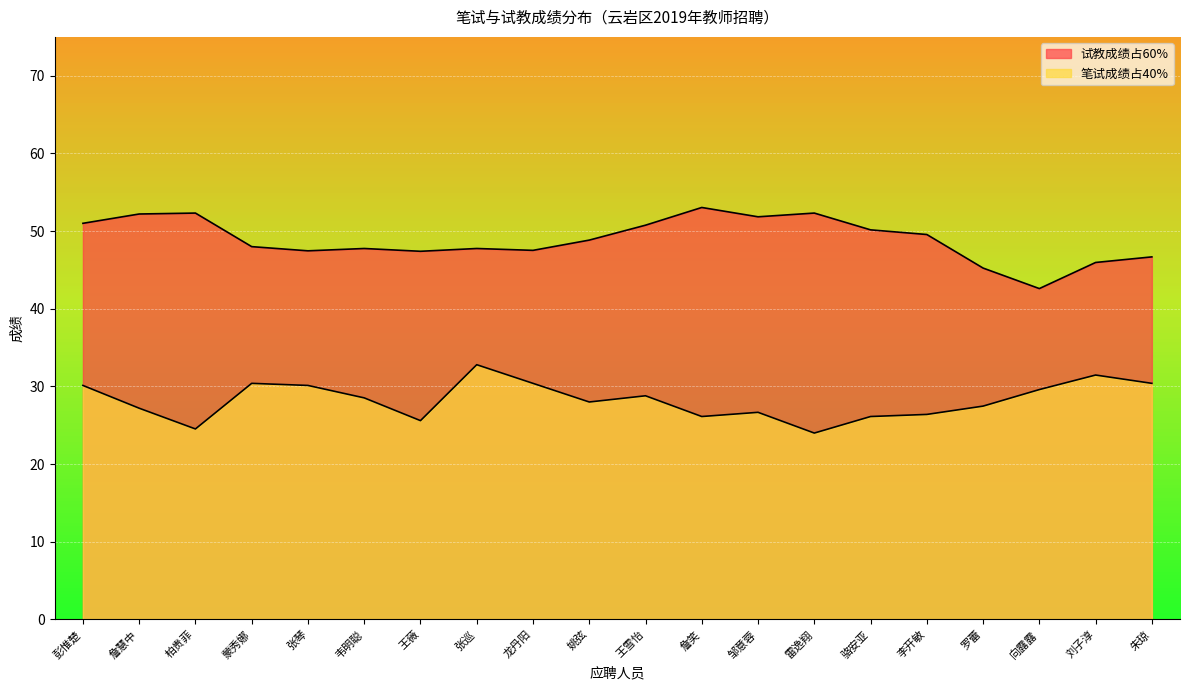

Reading right to left, transcribe all the data shown in this chart.

试教成绩占60%: 46.7	46.0	42.6	45.2	49.6	50.2	52.3	51.8	53.0	50.8	48.8	47.5	47.8	47.4	47.8	47.5	48.0	52.3	52.2	51.0
笔试成绩占40%: 30.4	31.5	29.6	27.5	26.4	26.1	24.0	26.7	26.1	28.8	28.0	30.4	32.8	25.6	28.5	30.1	30.4	24.5	27.2	30.1